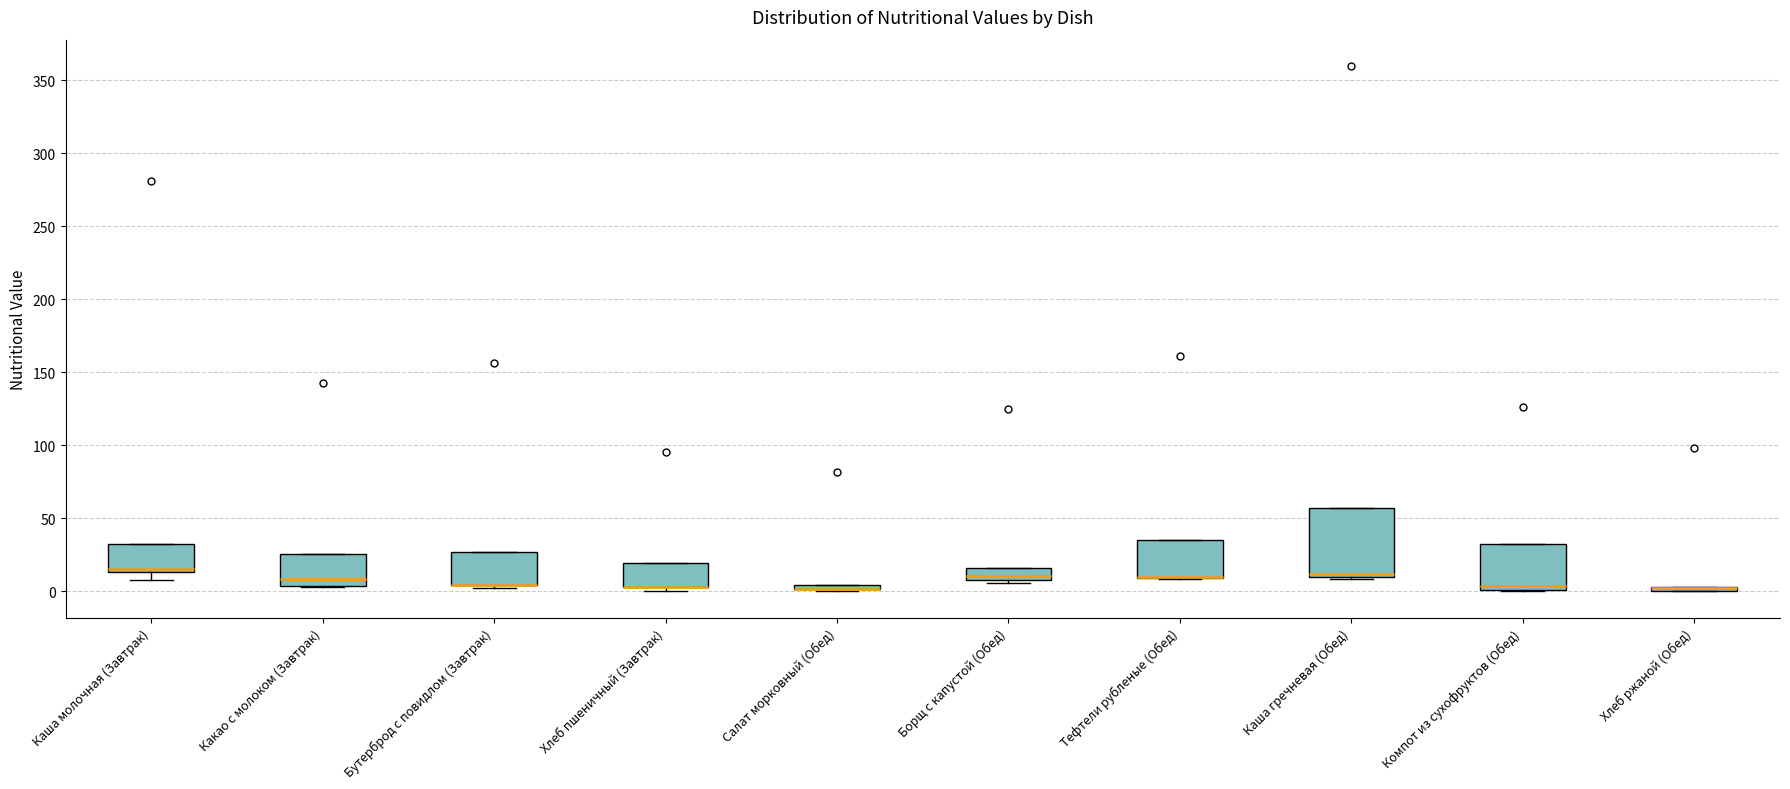

Where is the upper edge of the box for Тефтели рубленые (Обед) on the y-axis? The values are not printed on the chart, so give them approximately, as read against the axis.

35